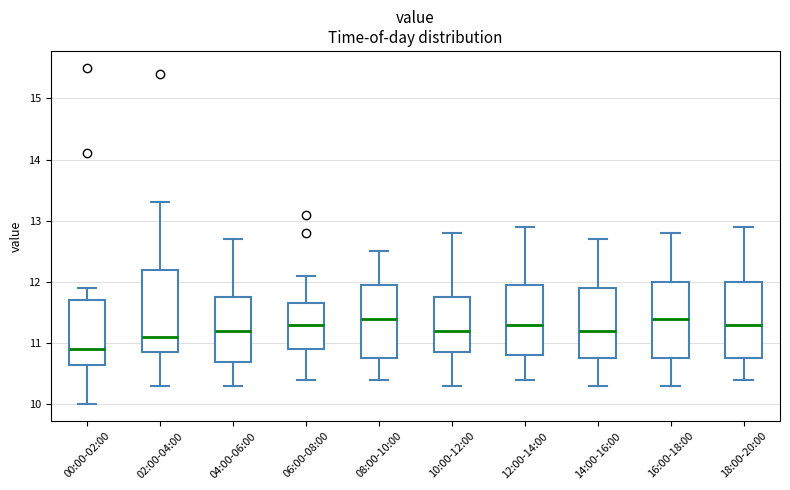

Which box's median line is the lowest?

00:00-02:00